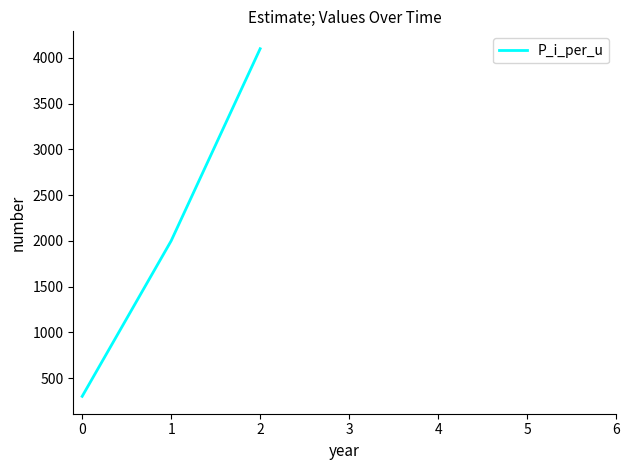

Reading left to right, what are all the values shown in this chart?

300	2000	4100